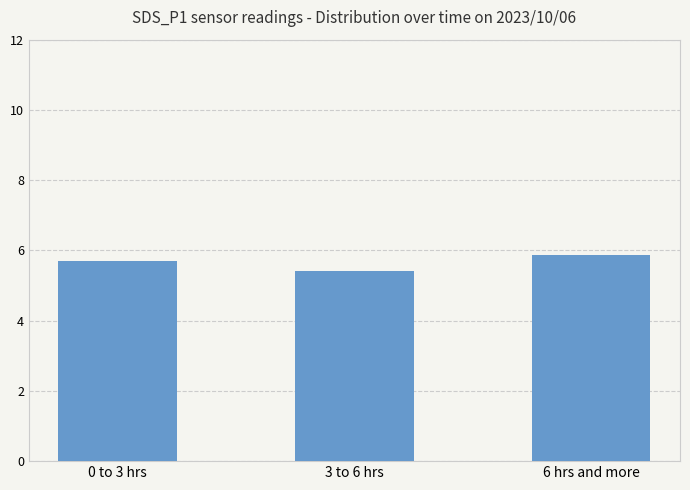

Where is the data nearest to the value 5?

3 to 6 hrs